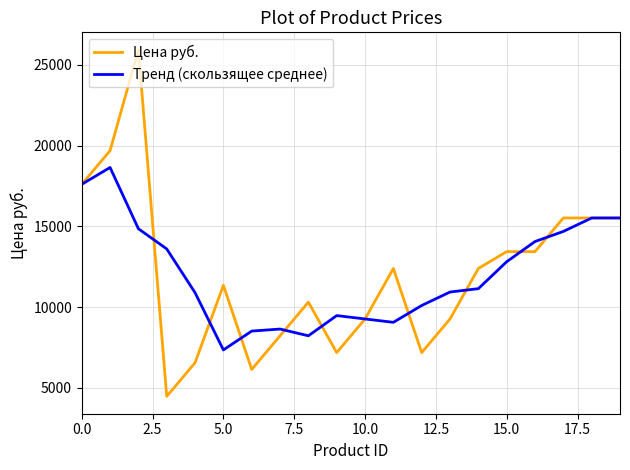

Rank the series by their maximum value, from lowest to highest.

Тренд (скользящее среднее), Цена руб.